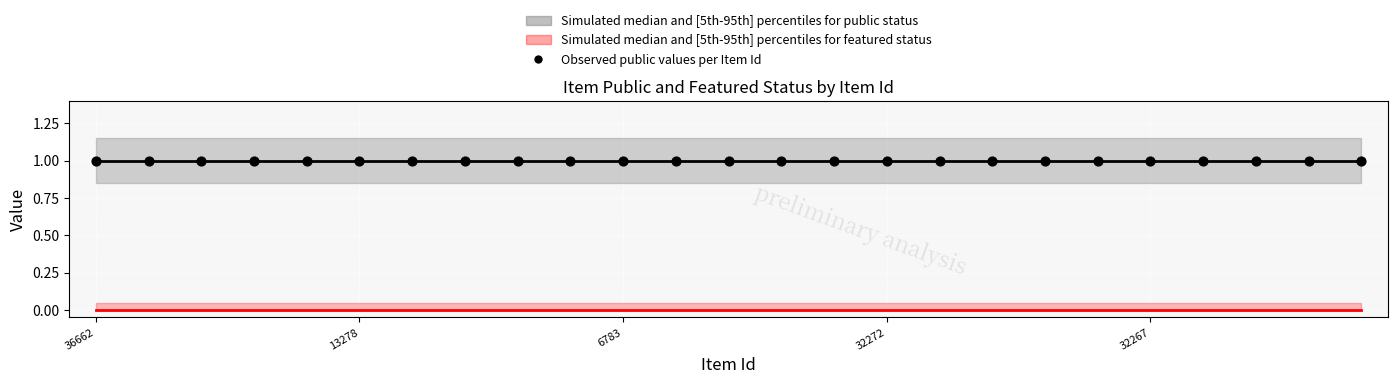

At how many categories does at least one series exceed 0?

25